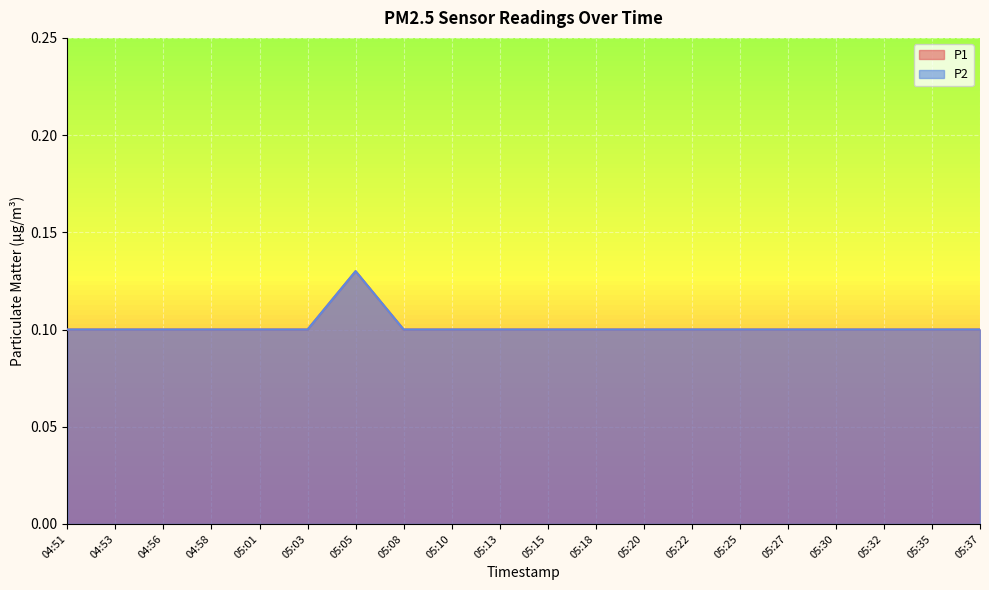

True or false: P2 has a value of 0.1 at 05:30.

True